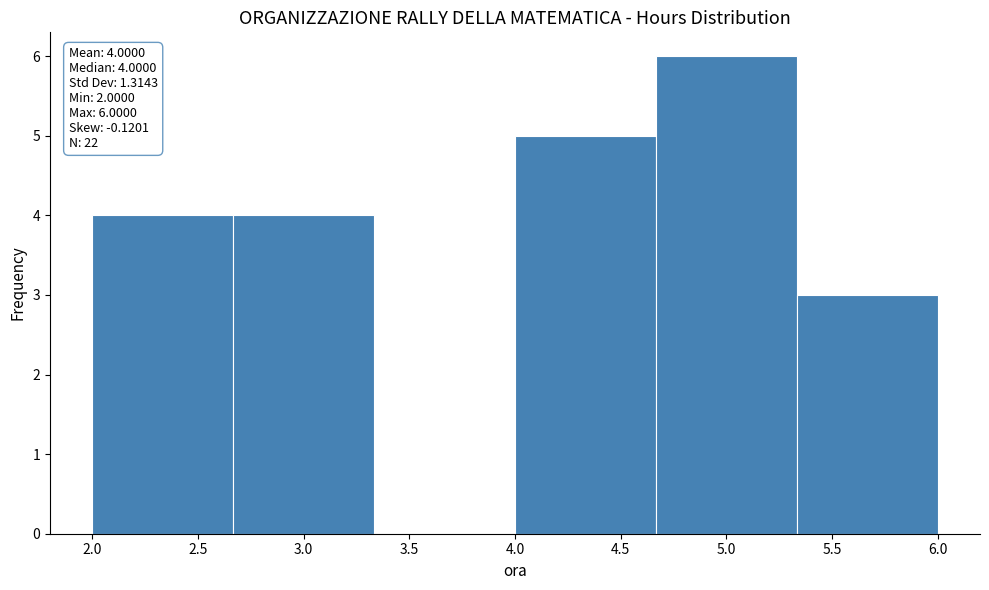

Which range on the x-axis has the tallest bar?

4.65 to 5.35